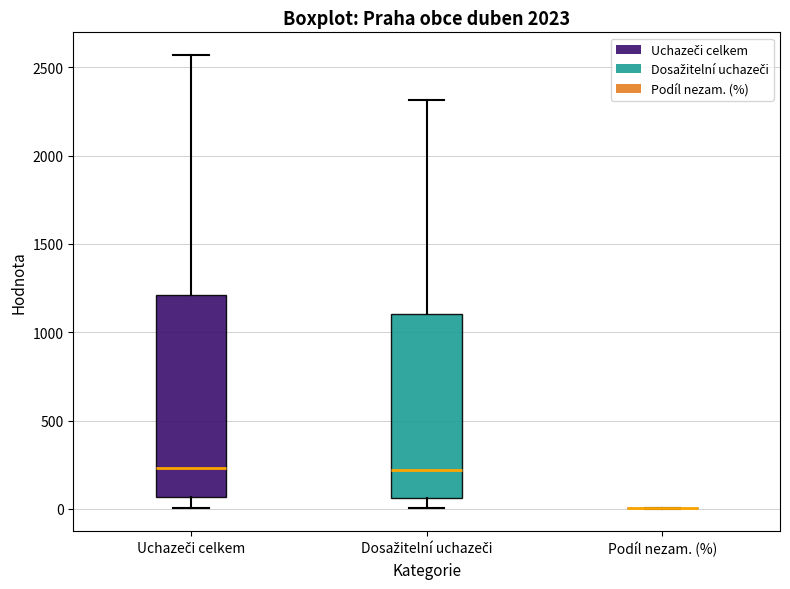

Where does the median line of the box for Uchazeči celkem sit on the y-axis? The values are not printed on the chart, so give them approximately, as read against the axis.

250